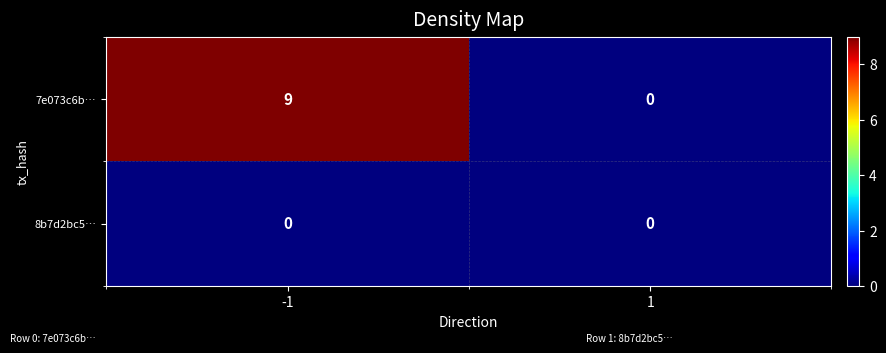

Which series has the largest total across all categories?

7e073c6b…